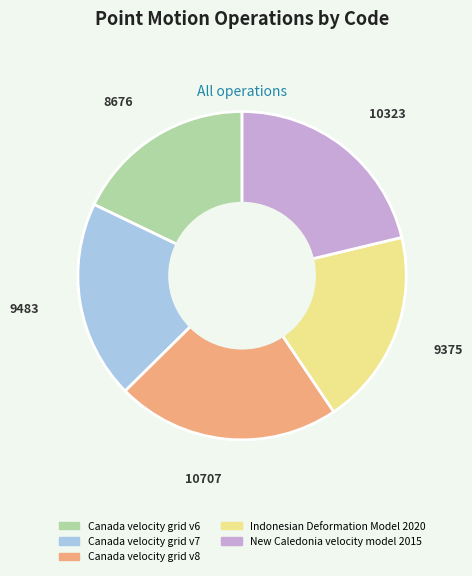

Which slice is the largest?

Canada velocity grid v8